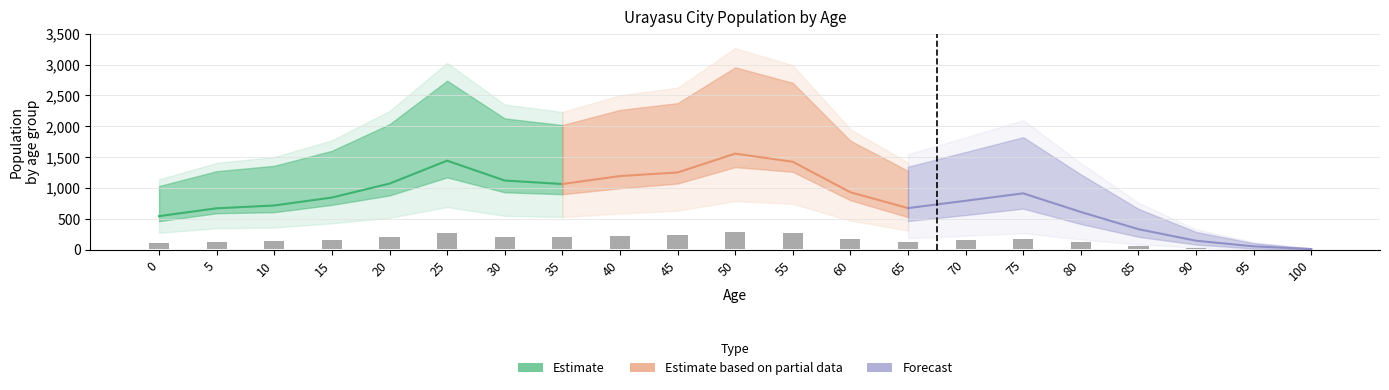

Where does the male series first go above 852?

20